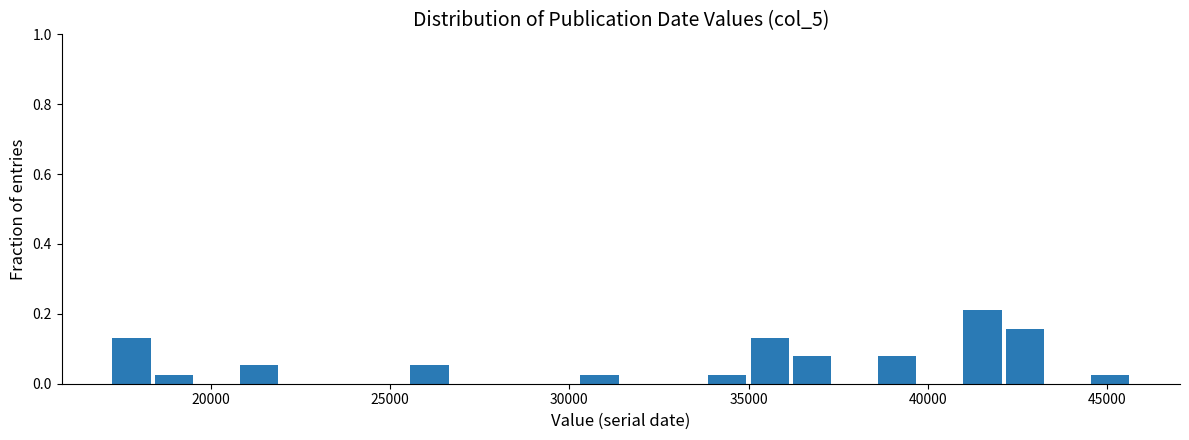

Read against the x-axis, roughly where is the centre of the tallest bar?

41500